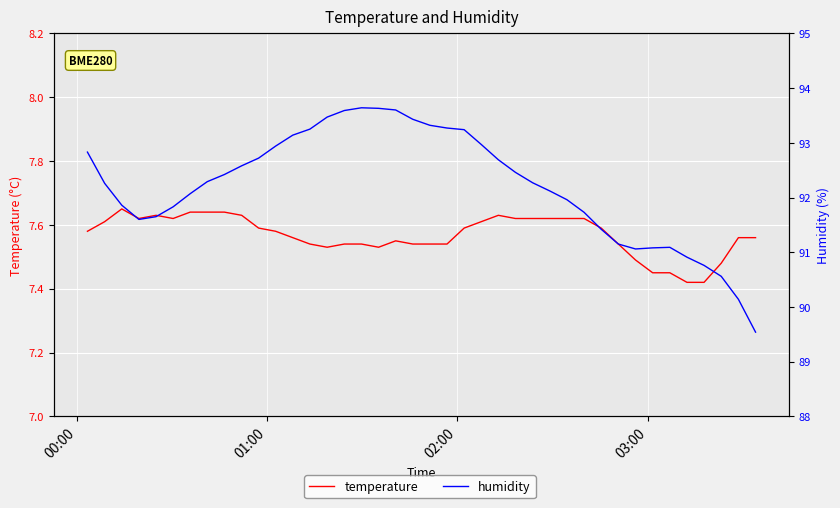

List the series in order of their overall mean, highest first.

humidity, temperature